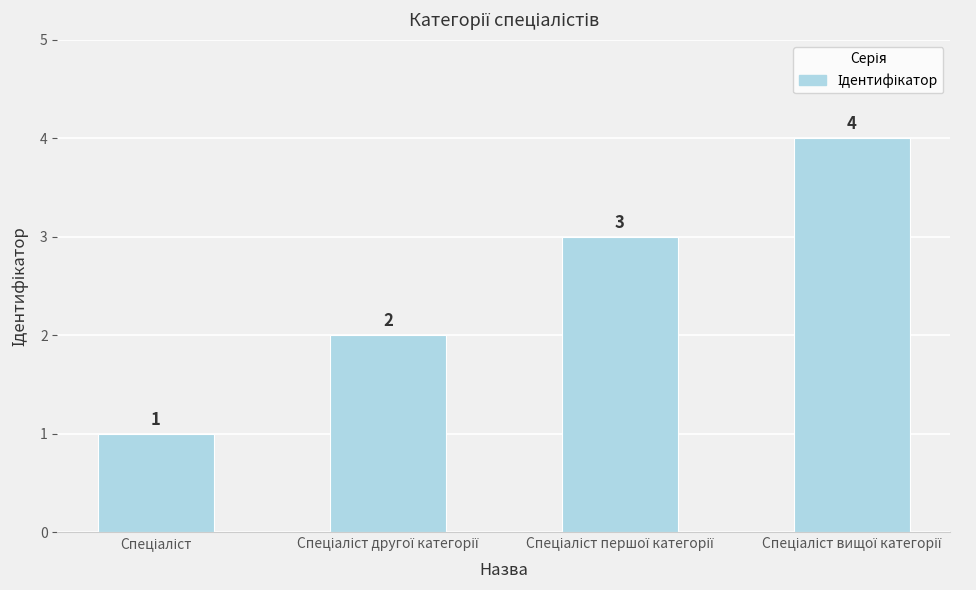

What is the value of the 4th bar from the left?

4